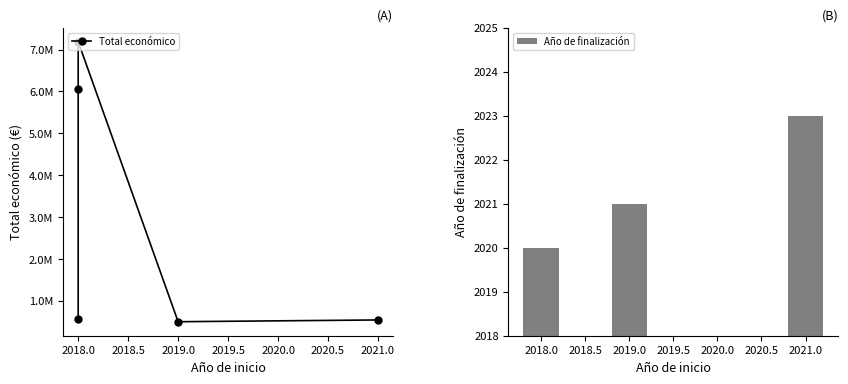

Does the chart contain stacked bars?

No